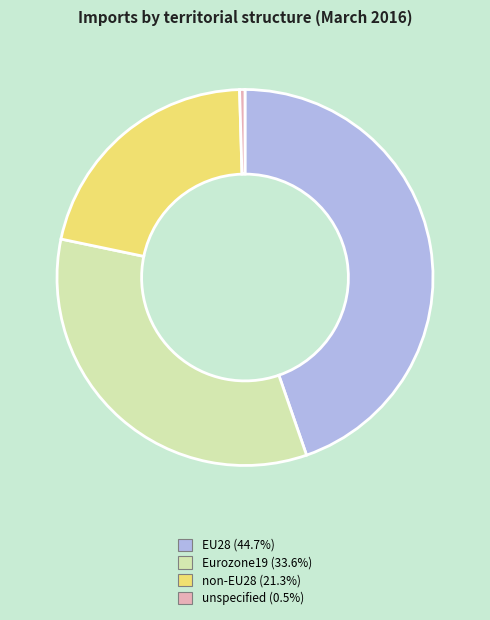

What is the ratio of the value at Eurozone19 to the value at unspecified?

72.8